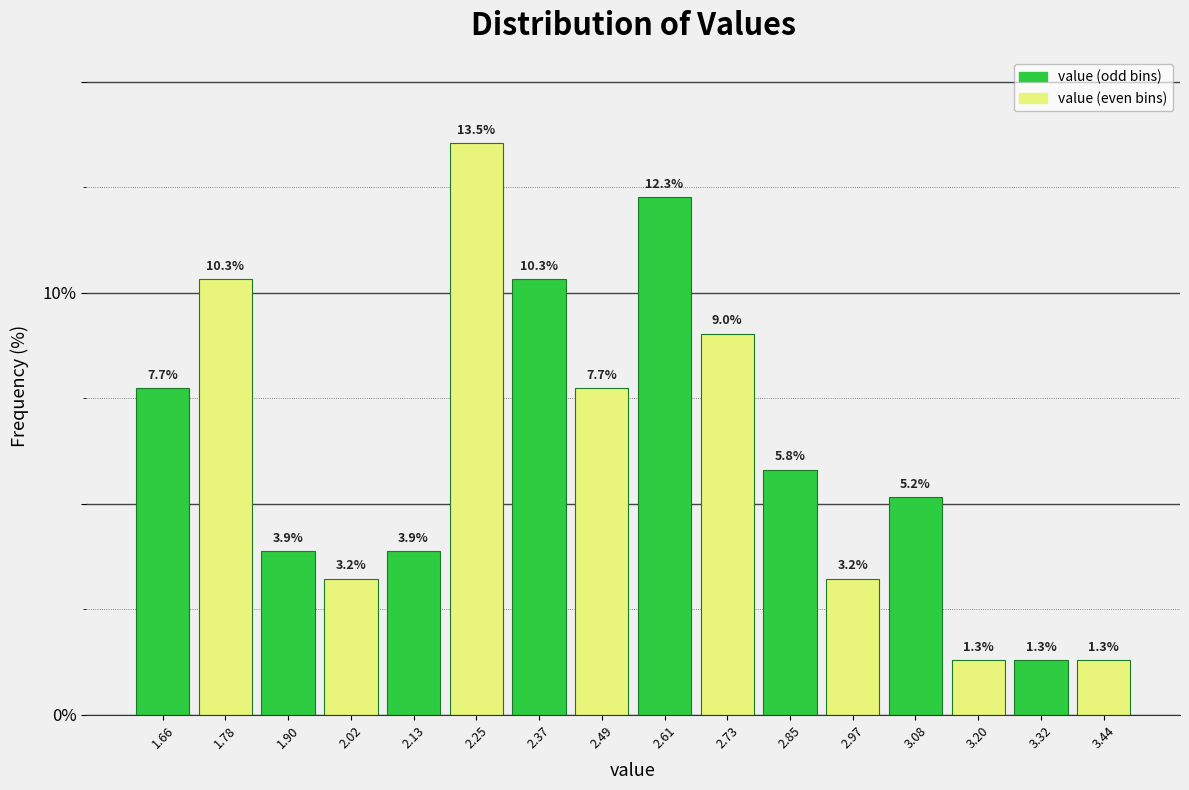

Over which range of the x-axis is the bar tallest?

2.20 to 2.32